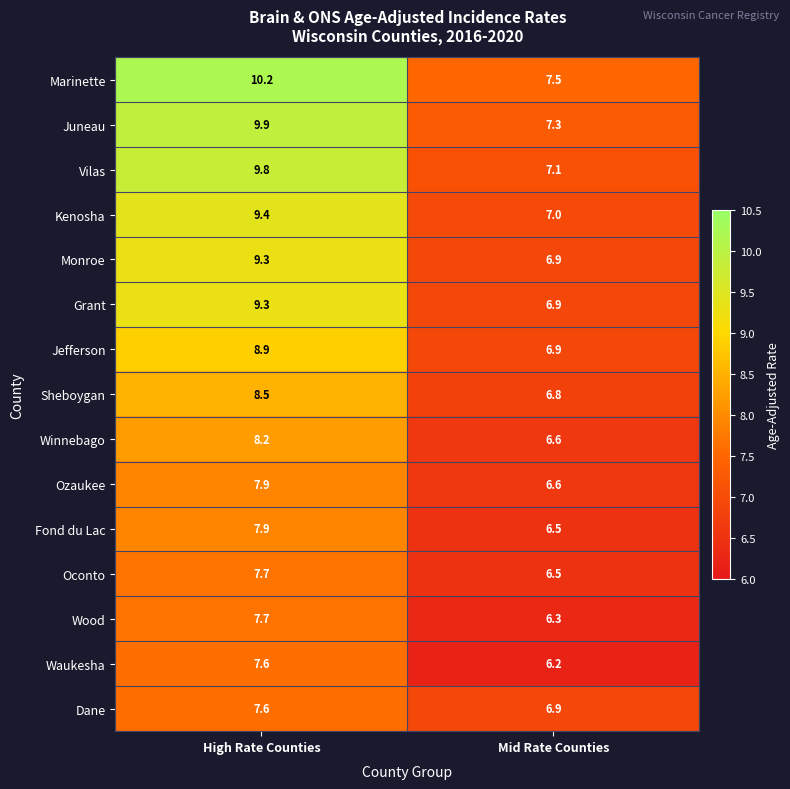

Is it true that Vilas equals 12.3 at Mid Rate Counties?

False